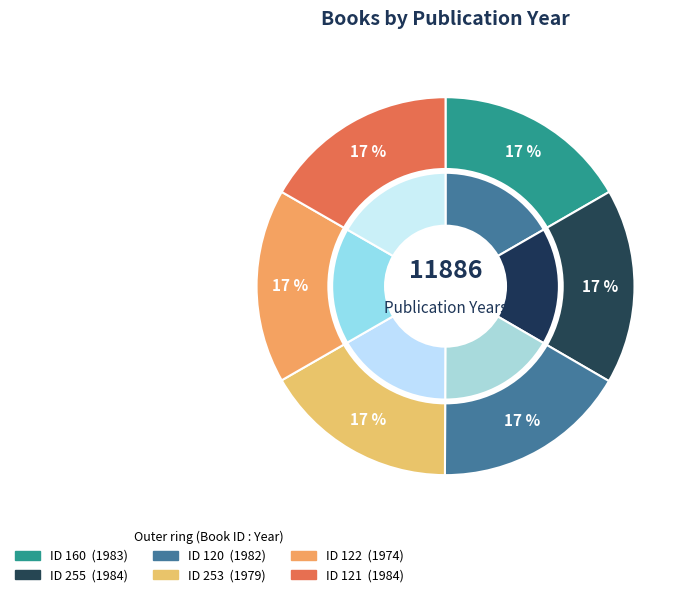

How much of the chart is everything except 160?

83.3%